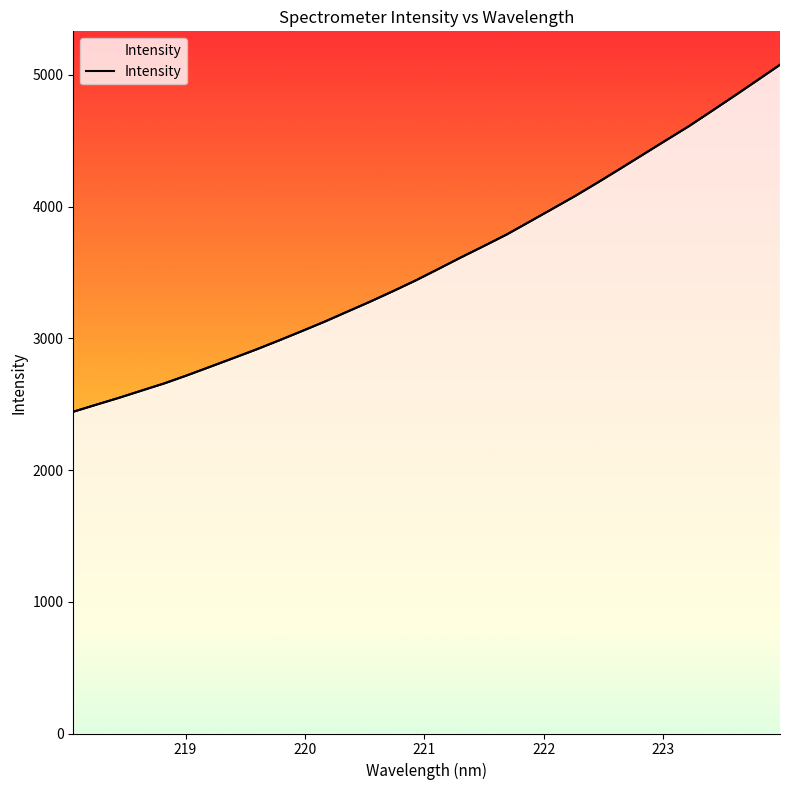

Does the chart have visible grid lines?

No